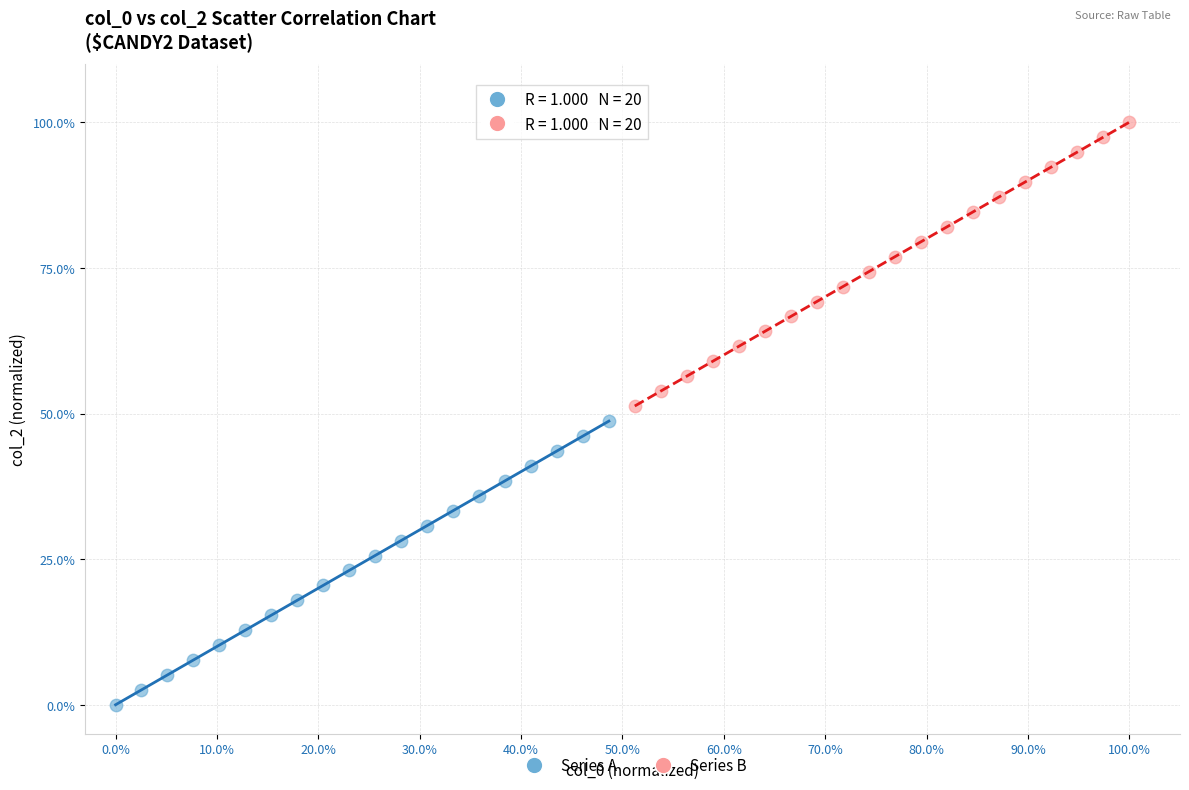

Which series reaches the minimum Y coordinate?

Series A